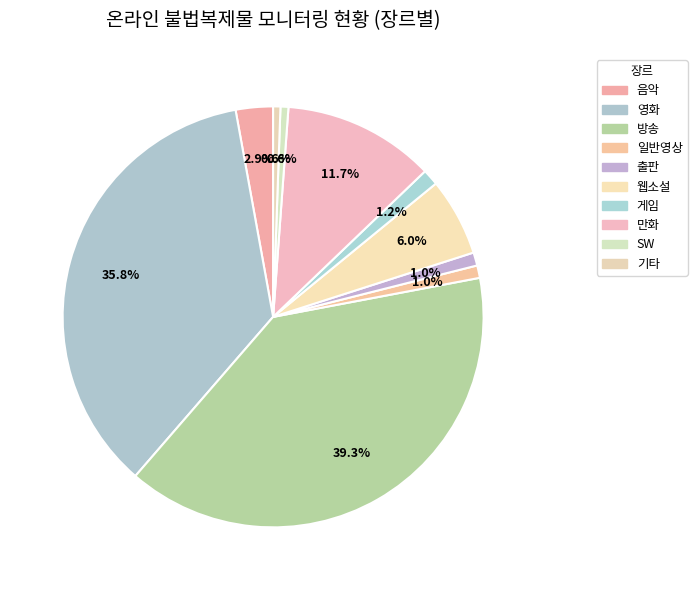

Rank the categories by value from highest to lowest.

방송, 영화, 만화, 웹소설, 음악, 게임, 출판, 일반영상, SW, 기타